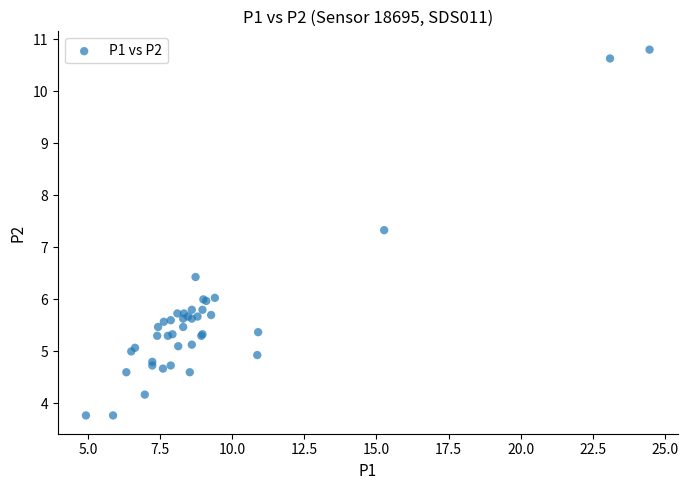

What Y value in the scatter plot is closest to 7?

7.3